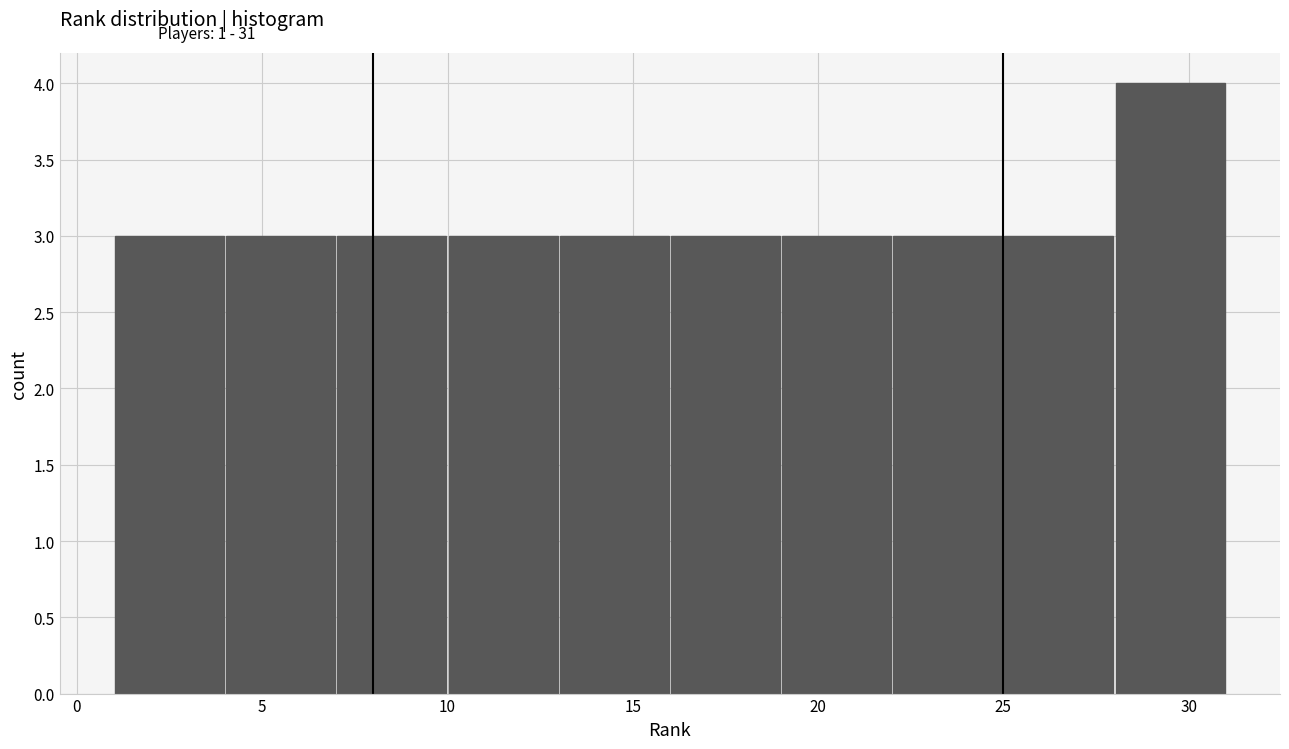

Reading left to right, transcribe this chart: for each bar, give the range it covers on the x-axis and its height. The values are not printed on the chart, so give them approximately, as read against the axis.

1 to 4: 3
4 to 7: 3
7 to 10: 3
10 to 13: 3
13 to 16: 3
16 to 19: 3
19 to 22: 3
22 to 25: 3
25 to 28: 3
28 to 31: 4